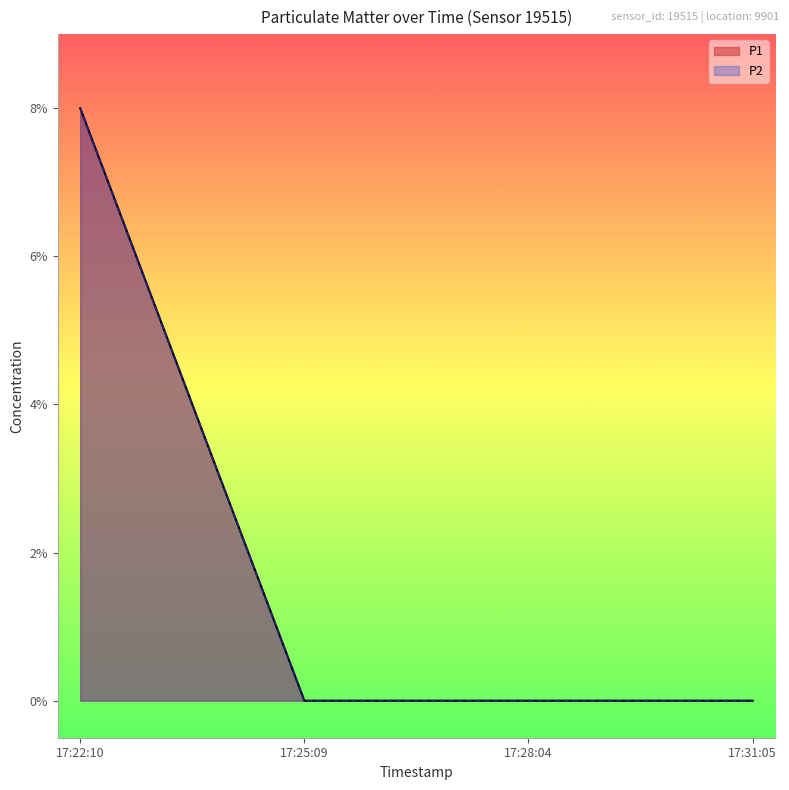

How many lines are shown in the chart?

2